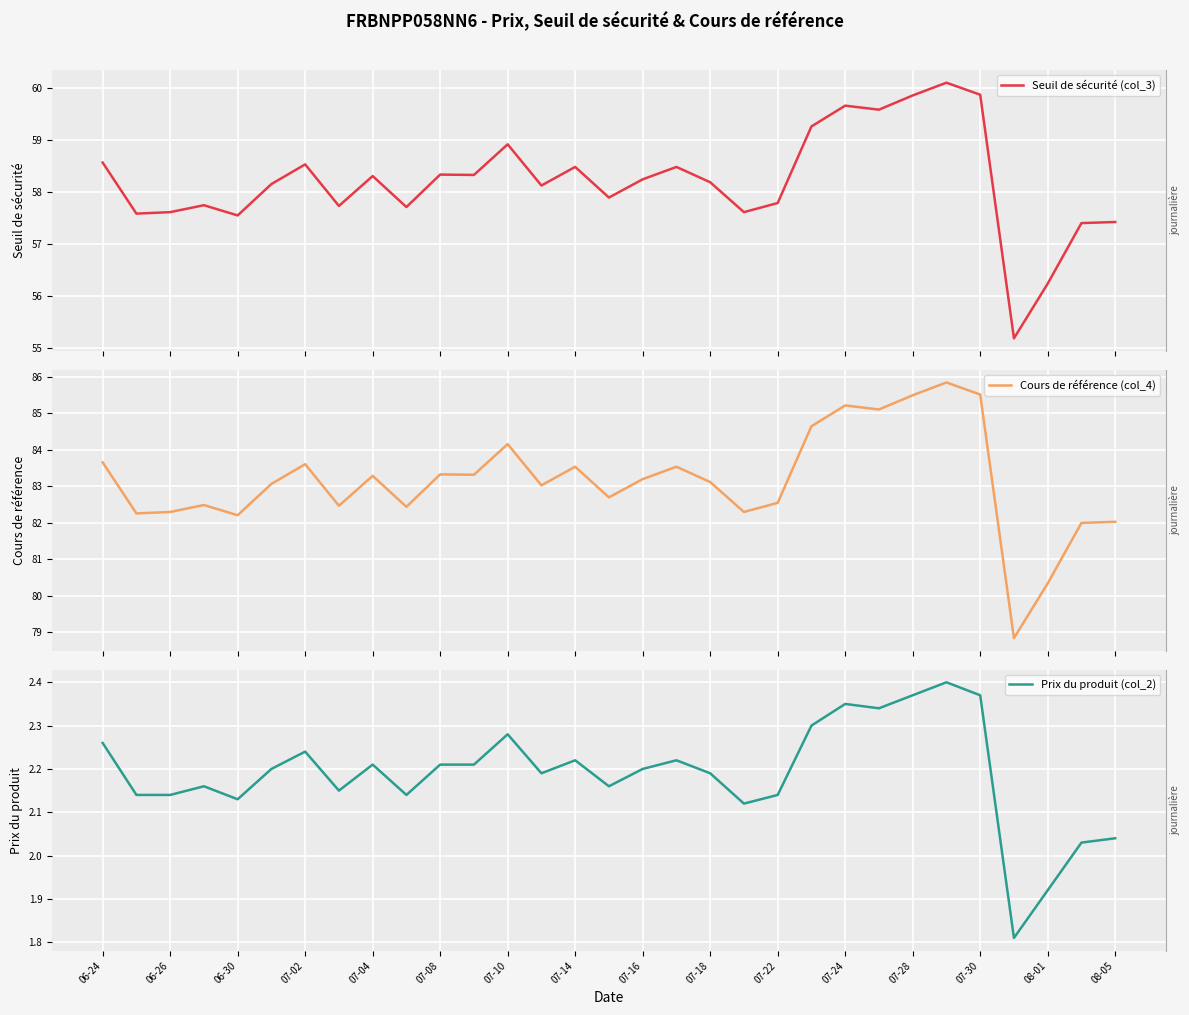

Where does the Cours de référence (col_4) series first go above 83?

06-24